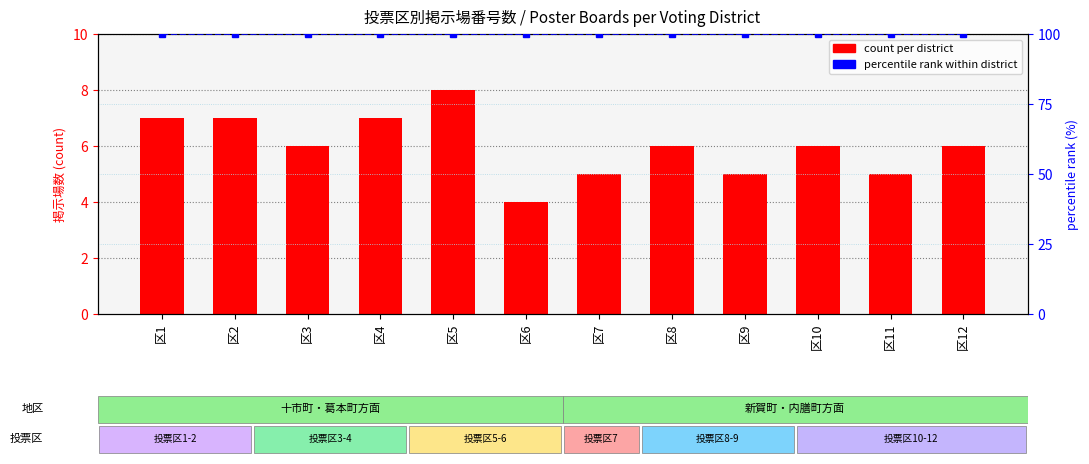

Reading right to left, what are all the values shown in this chart?

count per district: 区12=6	区11=5	区10=6	区9=5	区8=6	区7=5	区6=4	区5=8	区4=7	区3=6	区2=7	区1=7
percentile rank within district: 区12=100	区11=100	区10=100	区9=100	区8=100	区7=100	区6=100	区5=100	区4=100	区3=100	区2=100	区1=100